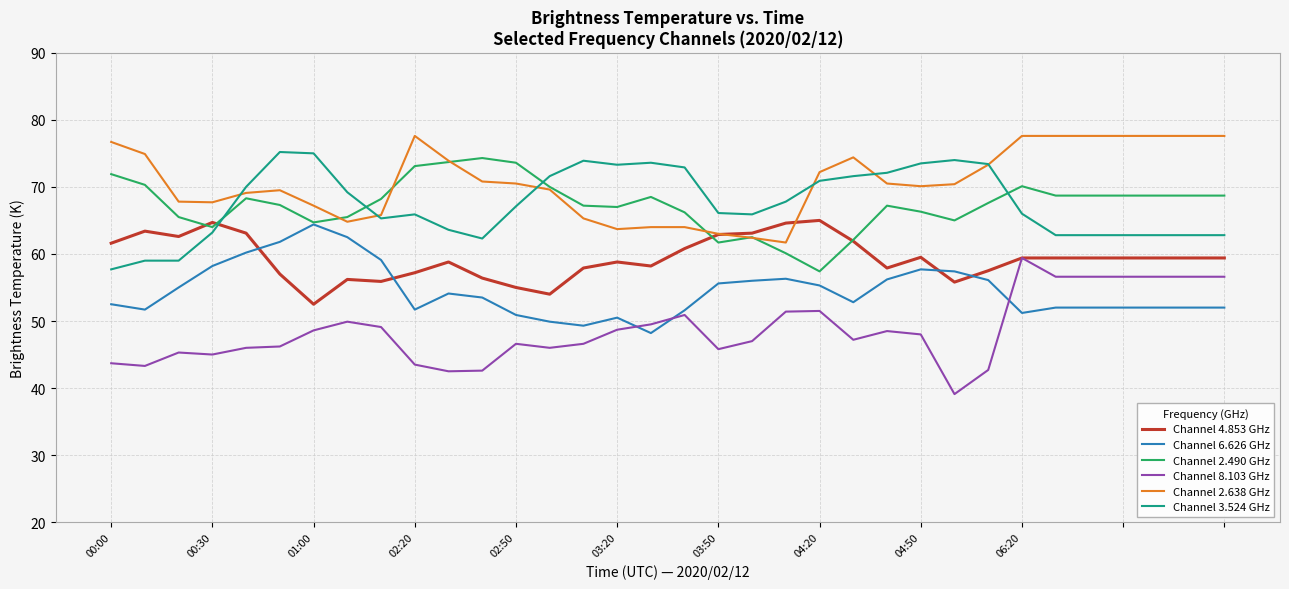

After their last crossing, which series has the higher values: Channel 6.626 GHz or Channel 4.853 GHz?

Channel 4.853 GHz